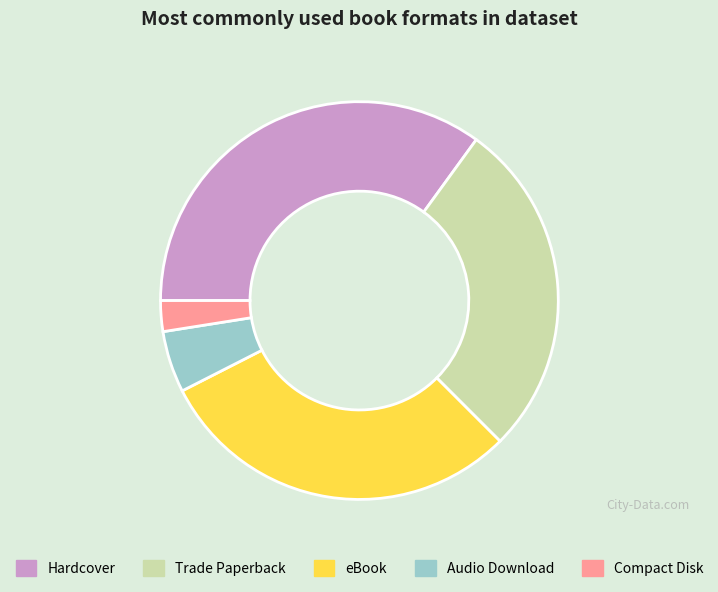

Do Hardcover and Trade Paperback together represent more than half of the pie?

Yes